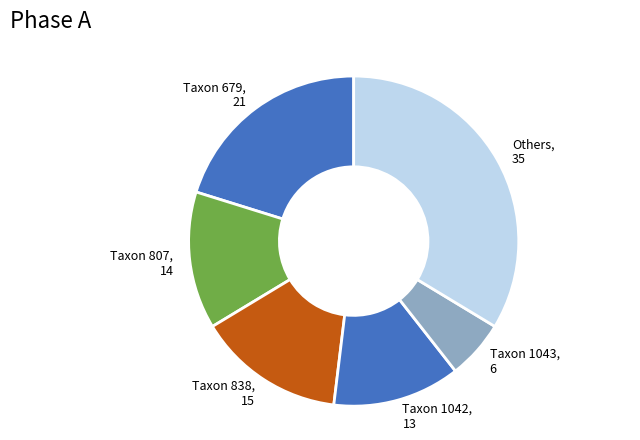

How many segments does this pie chart have?

6